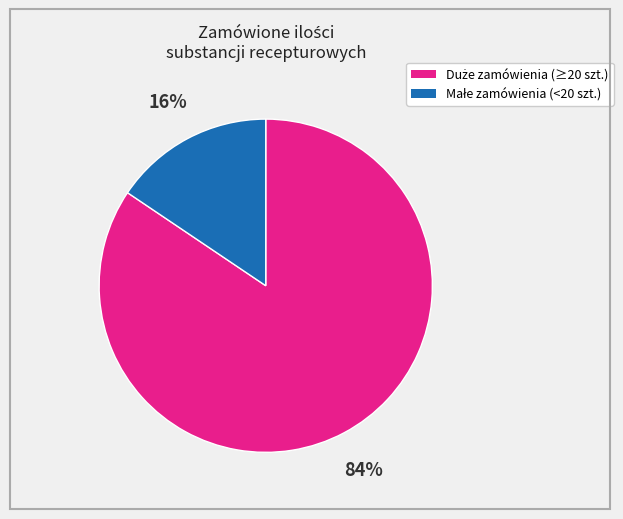

To the nearest percent, what is the average slice percentage?

50%